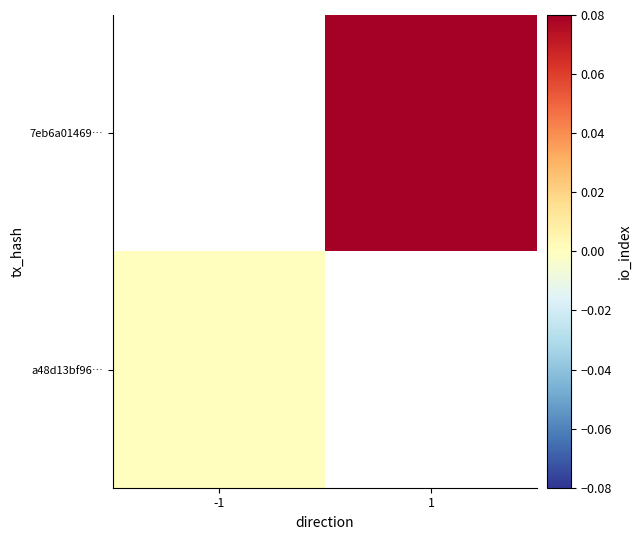

Which series has the widest spread of values?

a48d13bf96…